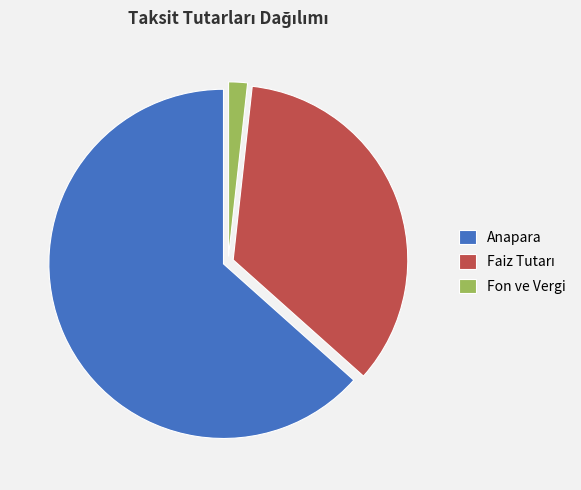

How many segments does this pie chart have?

3